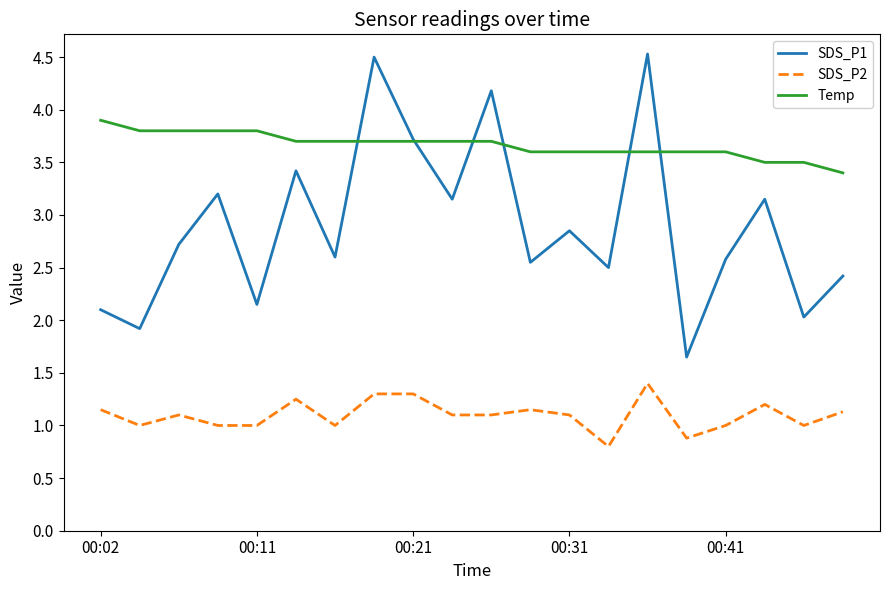

True or false: SDS_P2 and SDS_P1 cross at least once.

False